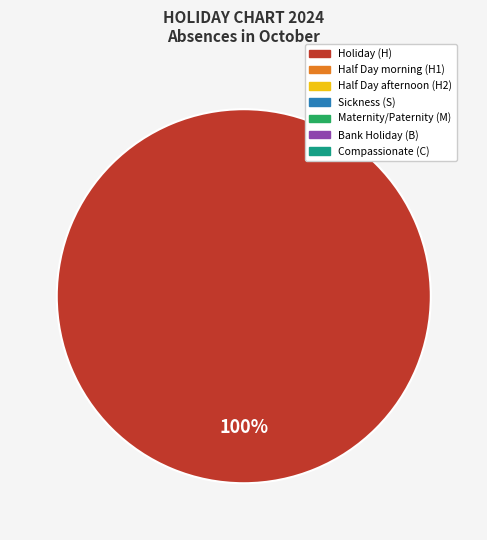

Is there any slice that represents more than half of the pie?

Yes